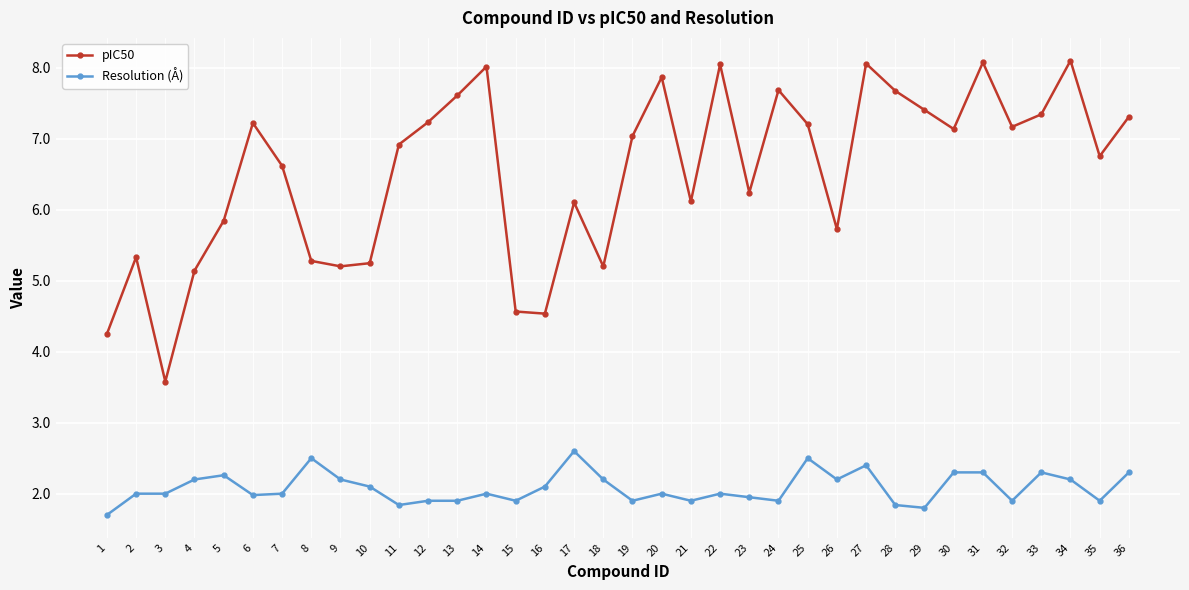

True or false: Resolution (Å) and pIC50 intersect in this chart.

False